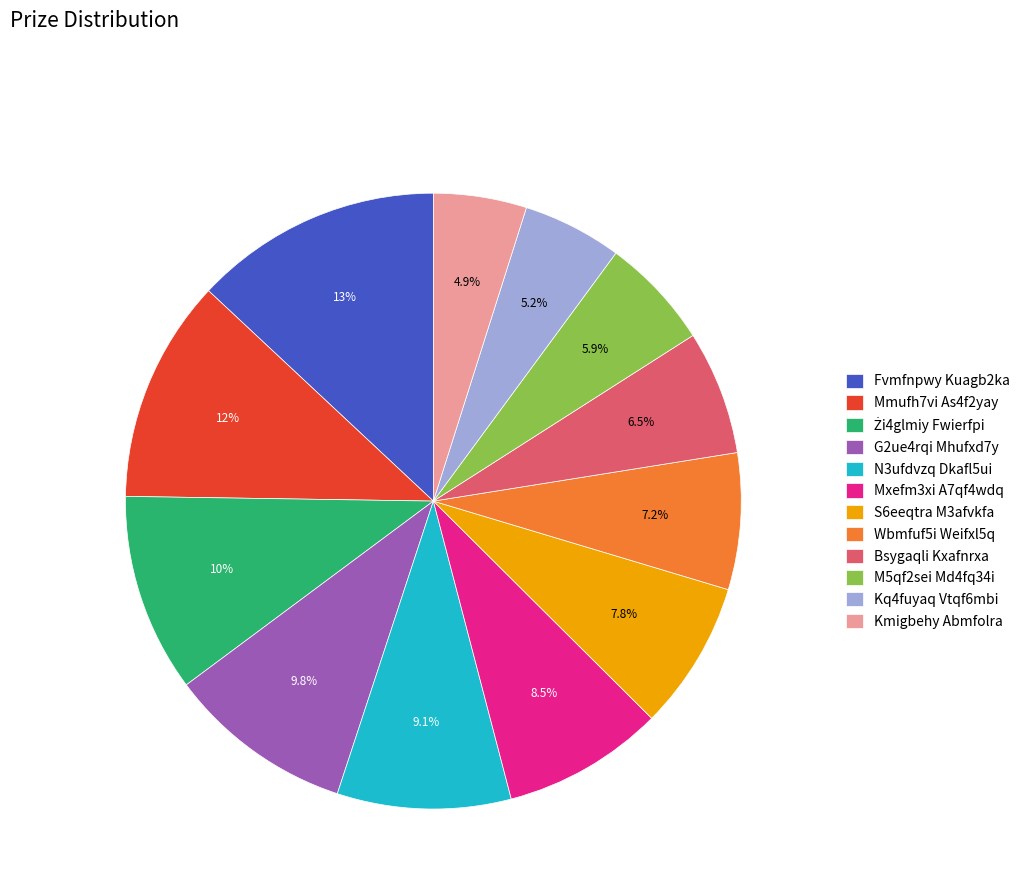

Which category has the biggest portion of the pie?

Fvmfnpwy Kuagb2ka